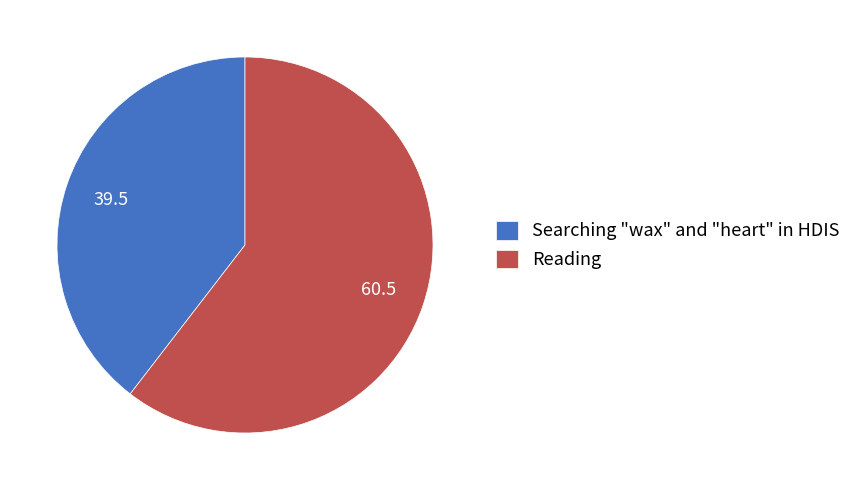

True or false: Searching "wax" and "heart" in HDIS accounts for 34% of the total.

False